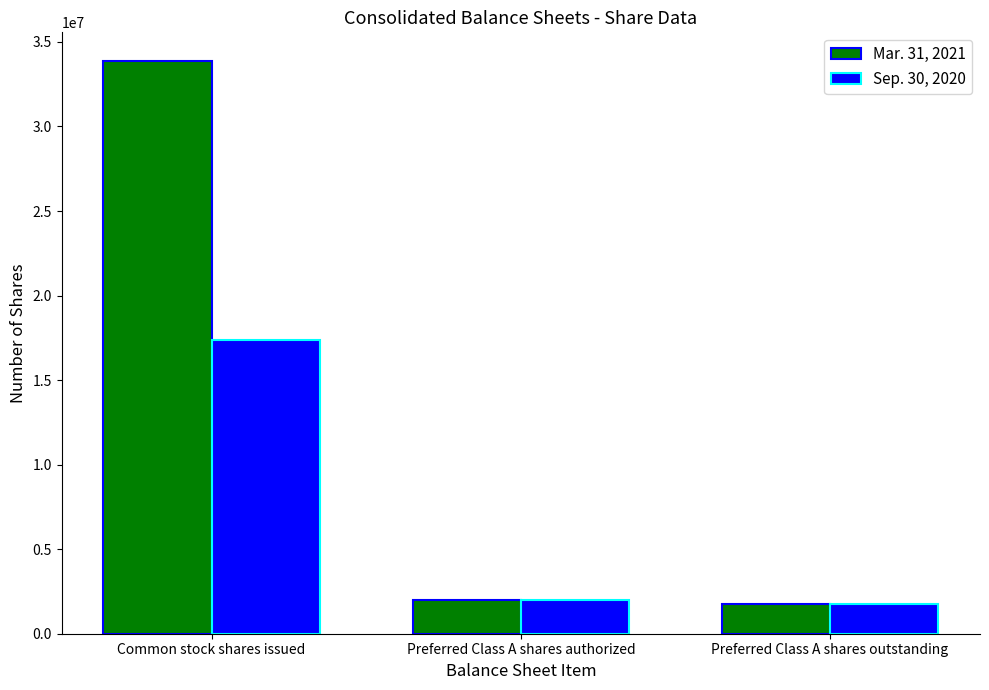

How many series are shown in this chart?

2